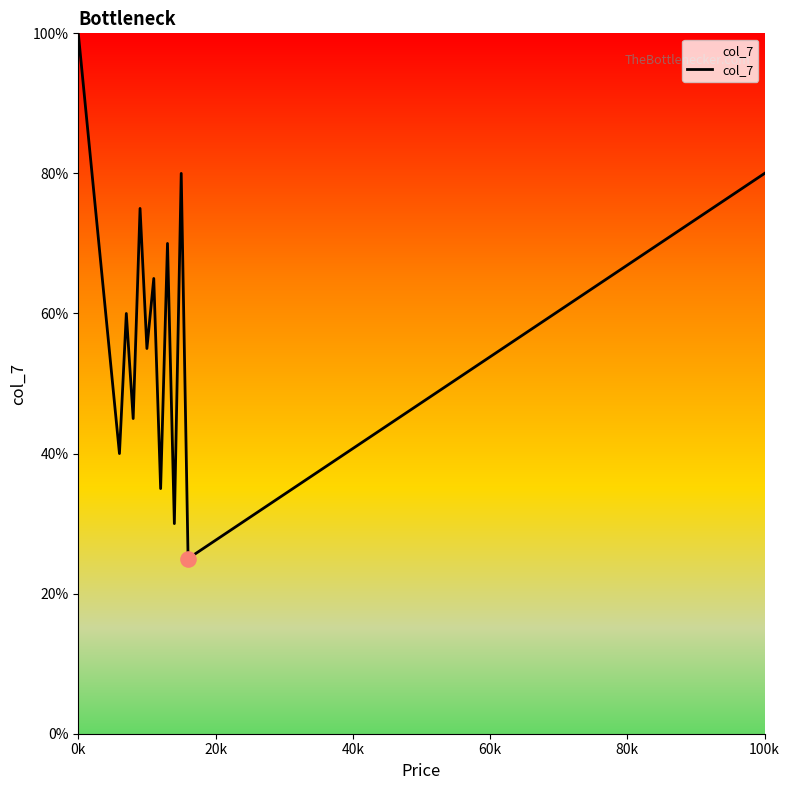

What is the minimum value shown in the chart?

25.0